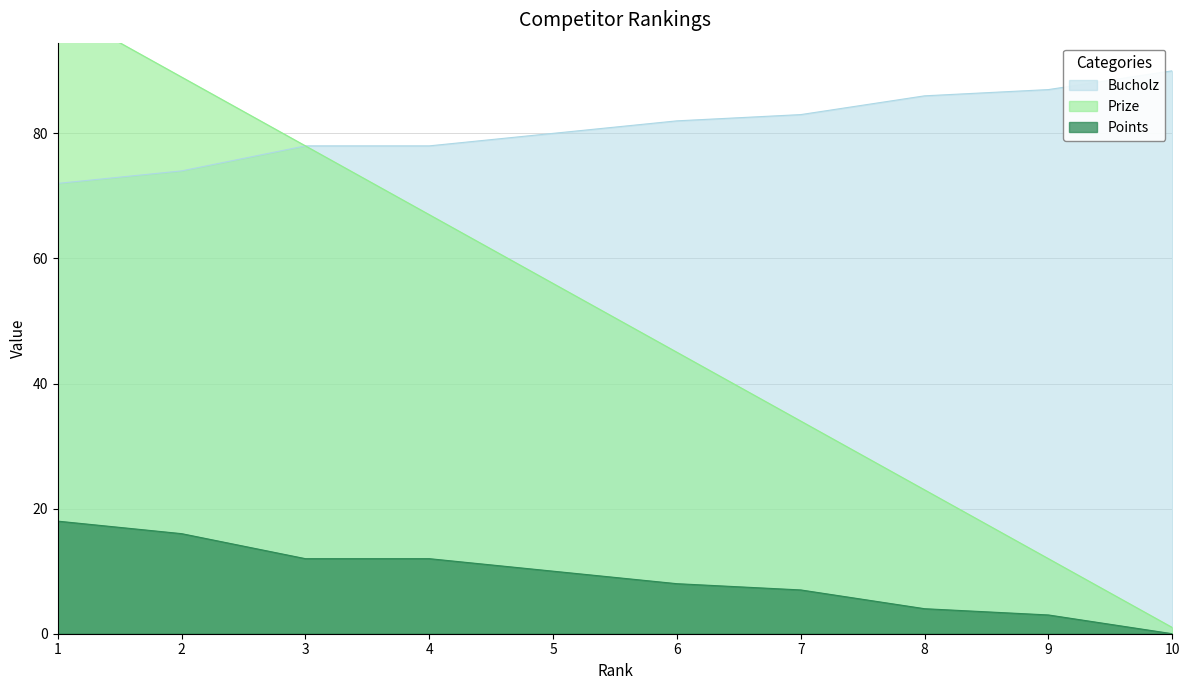

The Points series shows 8 at 6. True or false?

True